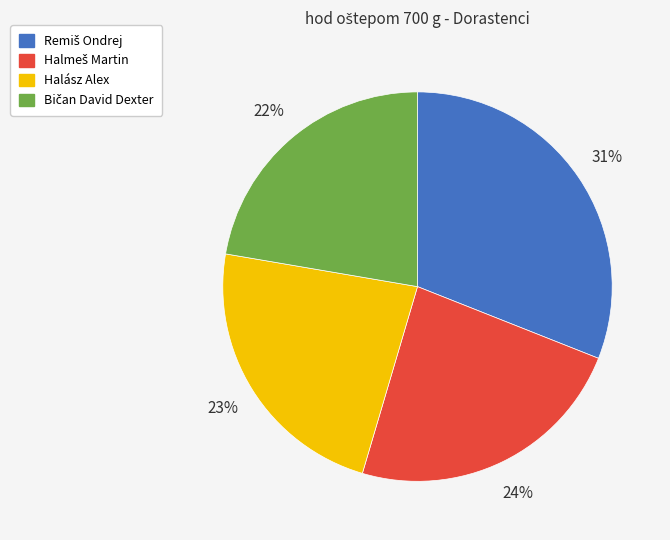

To the nearest percent, what portion does Halász Alex represent?

23%